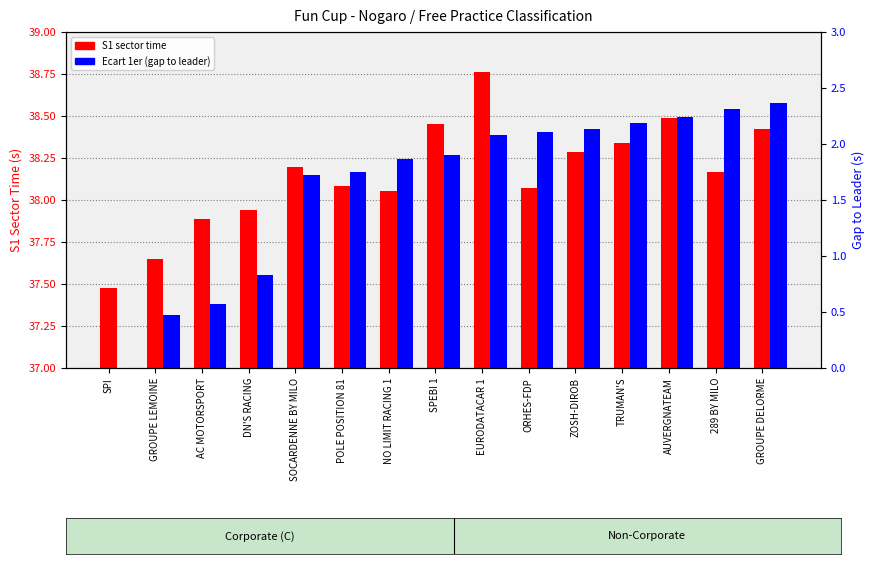

At which label does S1 sector time first exceed 38?

SOCARDENNE BY MILO